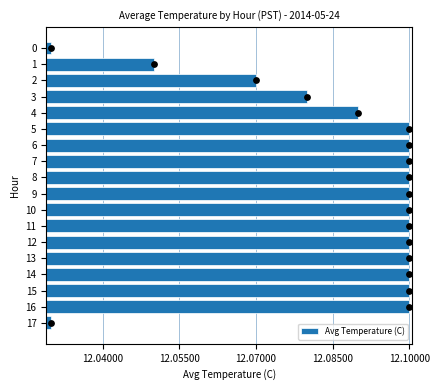

What is the ratio of the value at 9 to the value at 14?

1.0